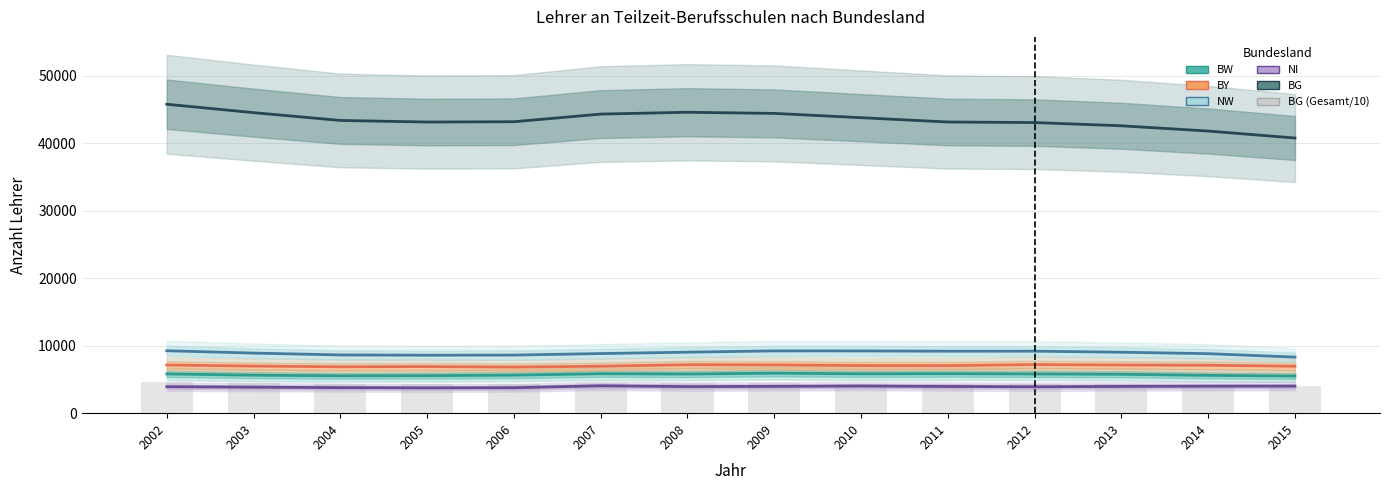

Is it true that NW equals 9254.0 at 2002?

True